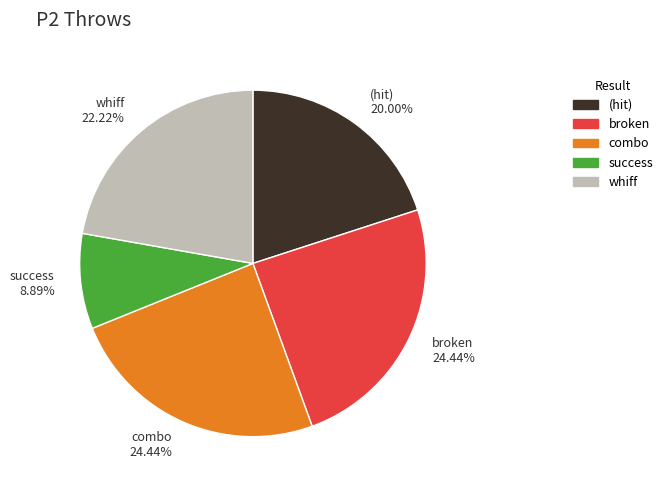

Which slice is the smallest?

success 8.89%